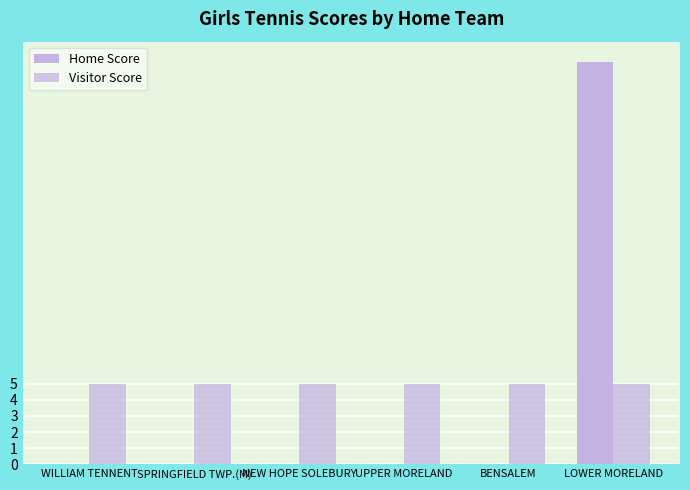

How many categories are shown in the chart?

6